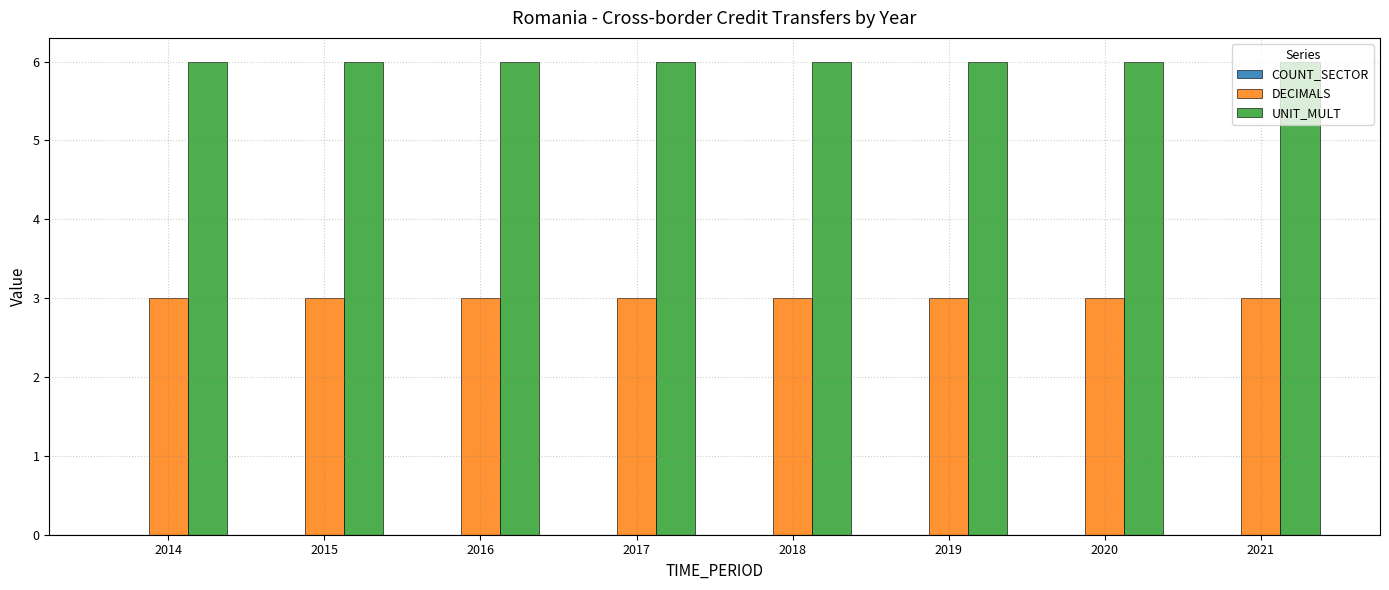

What is the total value across all series at 2018?

9